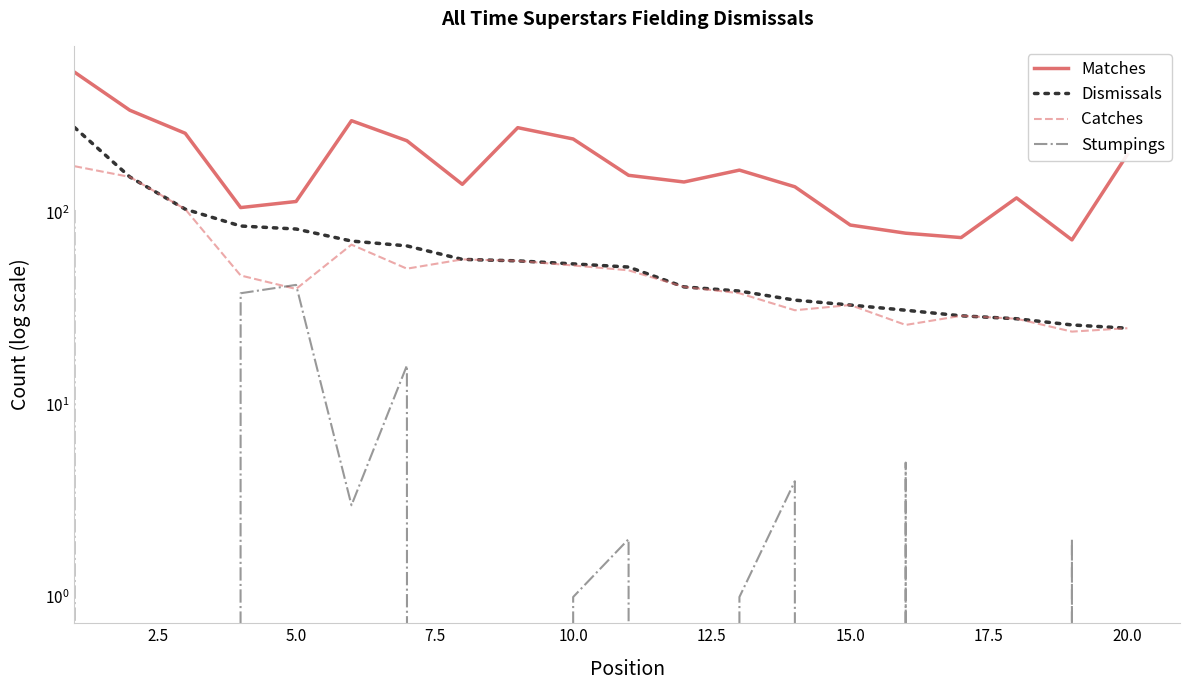

Is this an area chart (filled region under the line)?

No